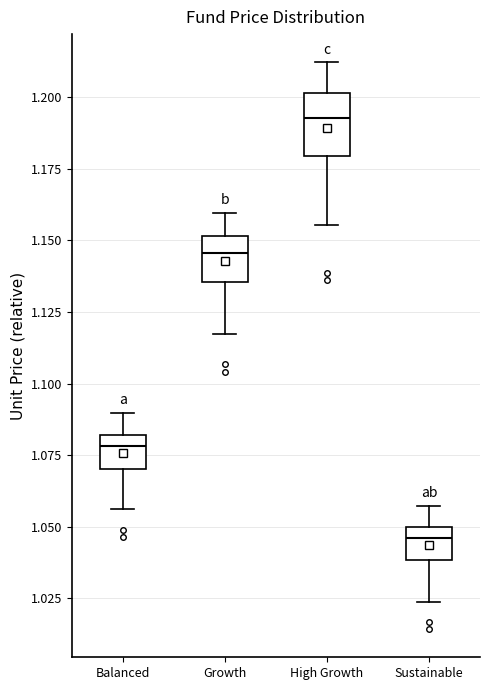

Reading left to right, transcribe this box plot: for each box, give where its median line is, the range the box spans, and where its two whiskers end, as read against the y-axis. The values are not printed on the chart, so give them approximately, as read against the axis.

Balanced: median 1.080 (just below the box's upper edge), box 1.070 to 1.080, whiskers 1.055 to 1.090
Growth: median 1.145, box 1.135 to 1.150, whiskers 1.115 to 1.160
High Growth: median 1.195, box 1.180 to 1.200, whiskers 1.155 to 1.210
Sustainable: median 1.045, box 1.040 to 1.050, whiskers 1.025 to 1.055